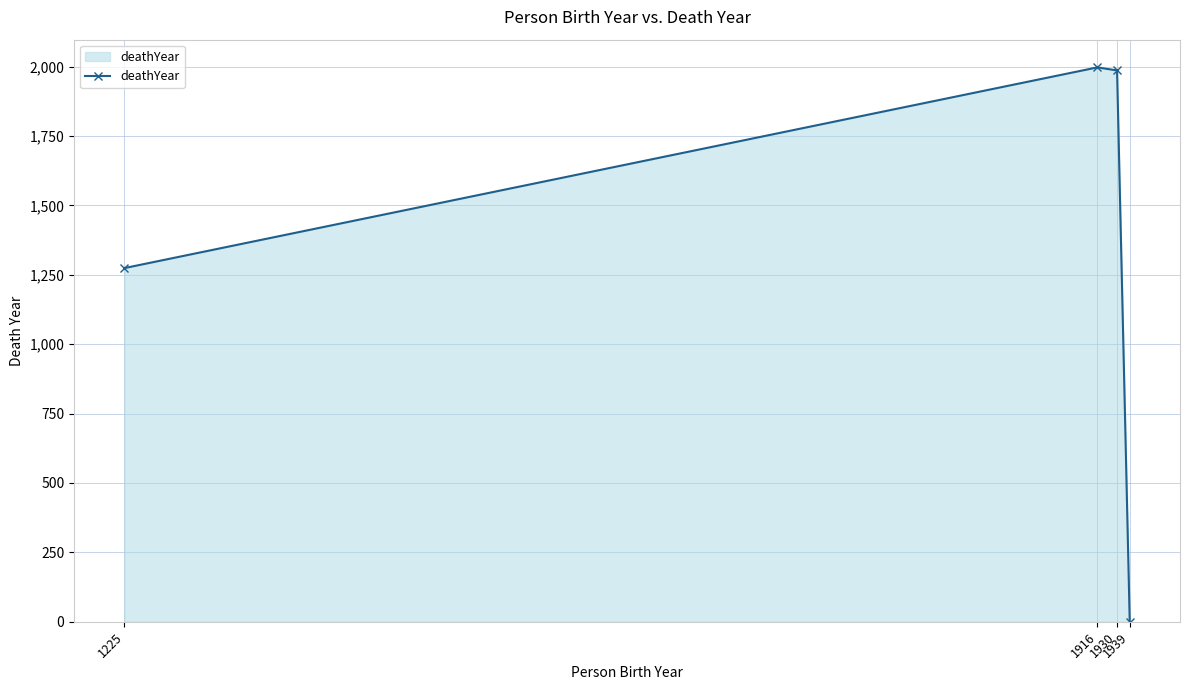

What is the difference between the second highest and minimum values?

1986